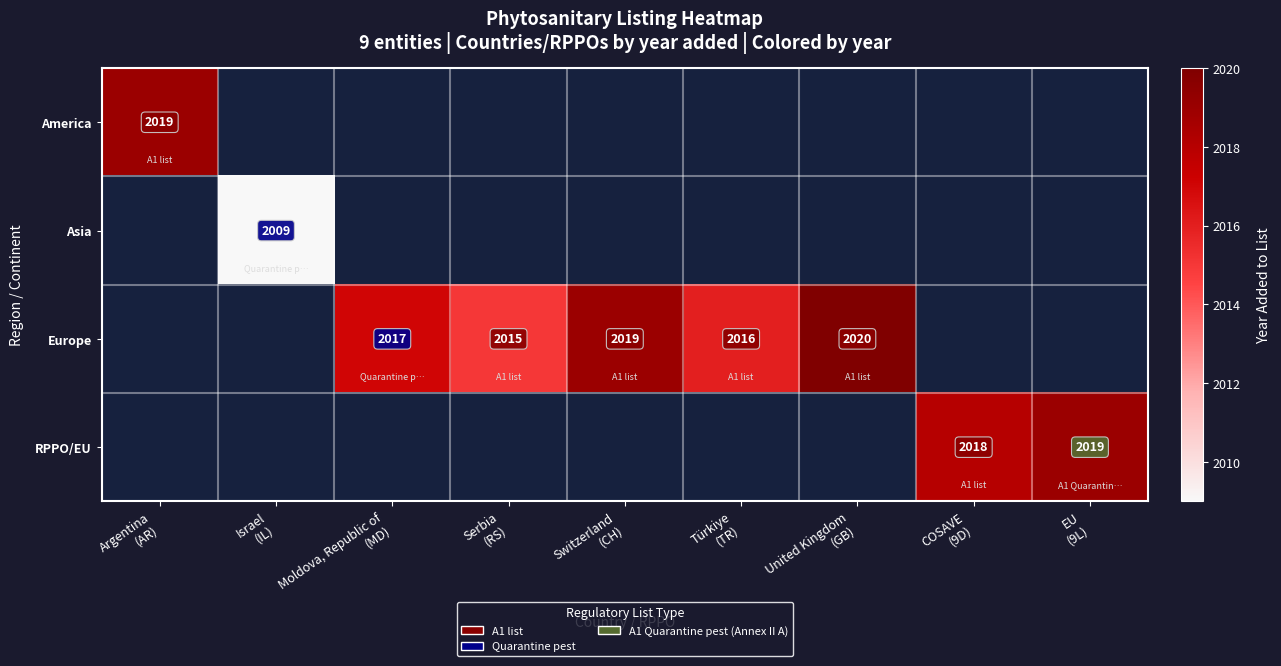

What is the smallest value displayed?

2009.0